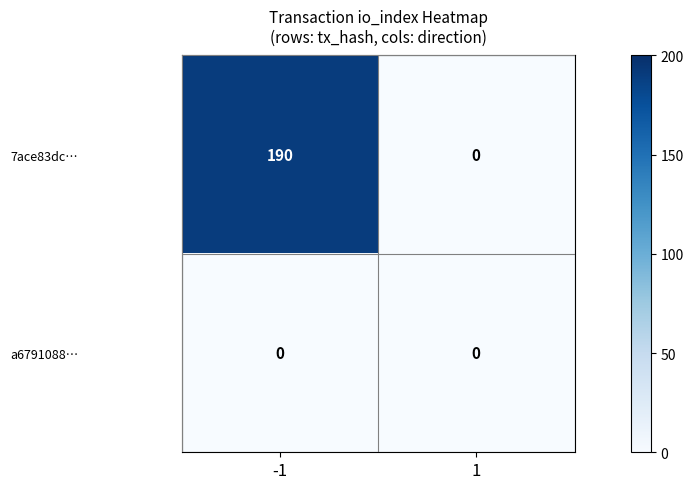

The value of a6791088… at -1 is 0. True or false?

True